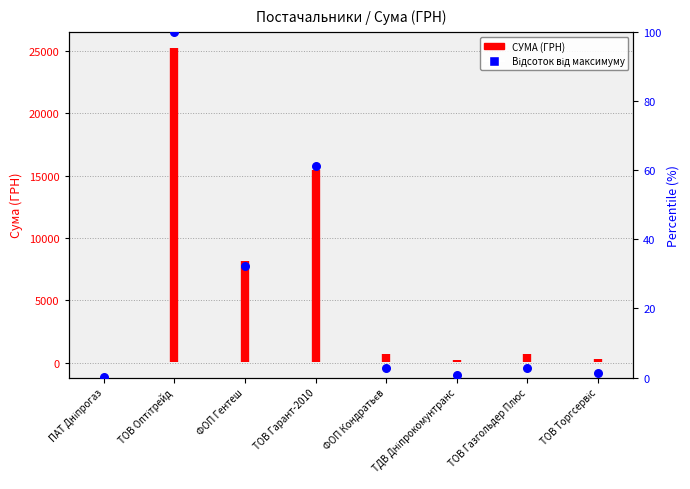

Which has a higher value, ПАТ Дніпрогаз or ПАТ Дніпрогаз?

ПАТ Дніпрогаз